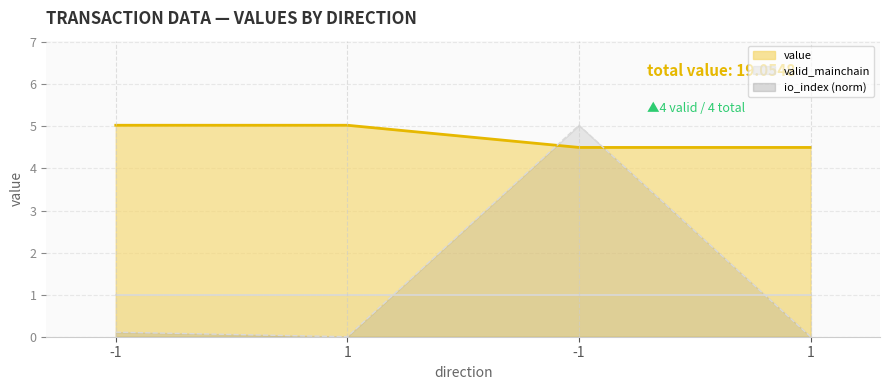

What is the minimum value for value?

4.5